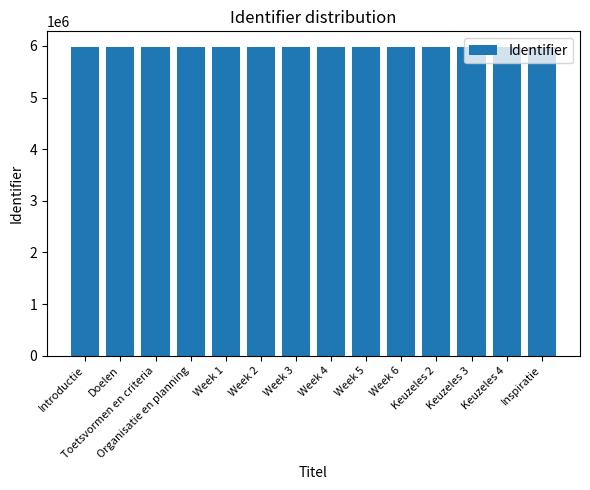

What is the label of the 6th bar from the right?

Week 5